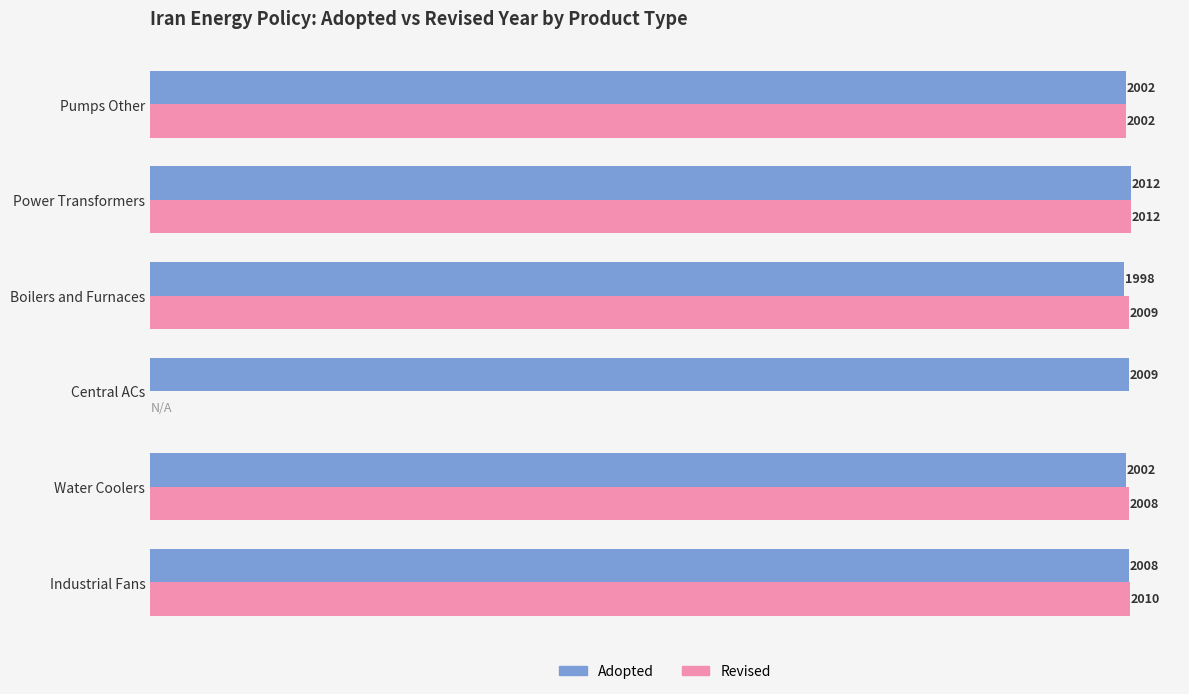

Which category has the highest value across all series?

Power Transformers